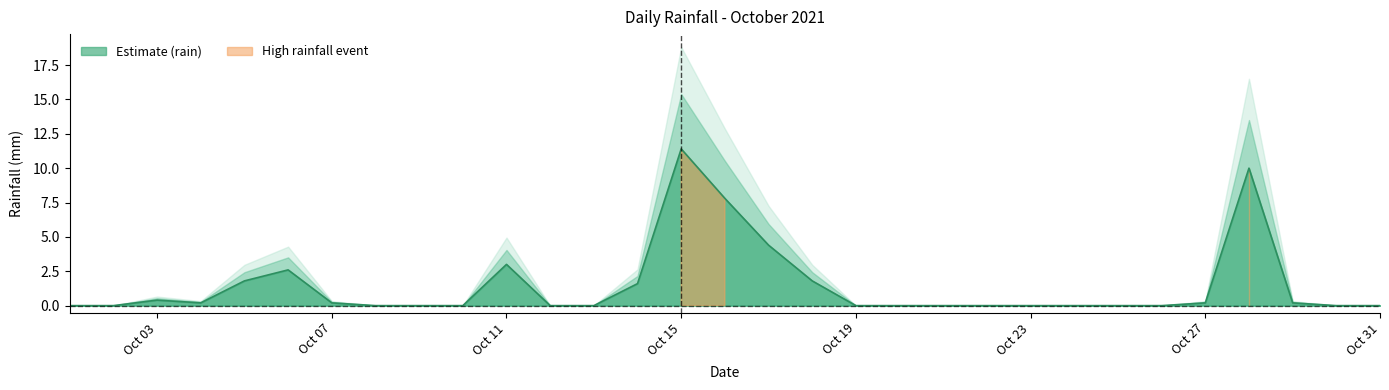

What is the maximum value for Estimate (rain)?

11.4